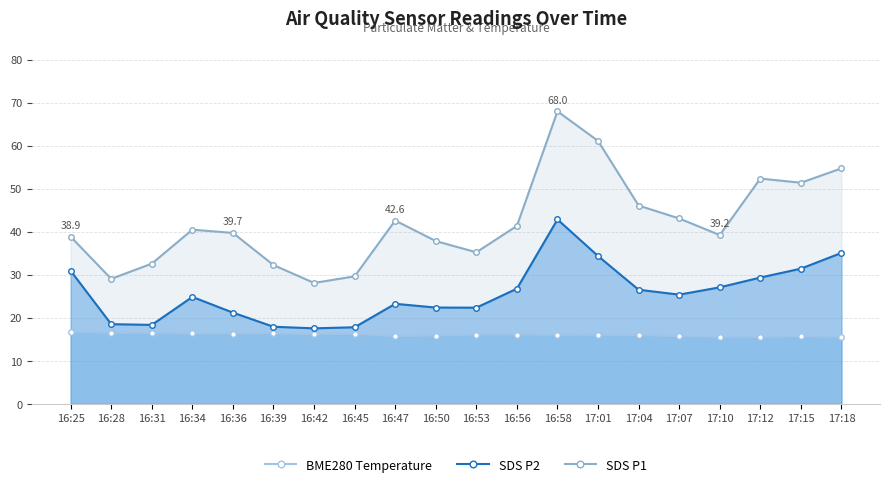

What is the label of the 3rd point from the left?

16:31